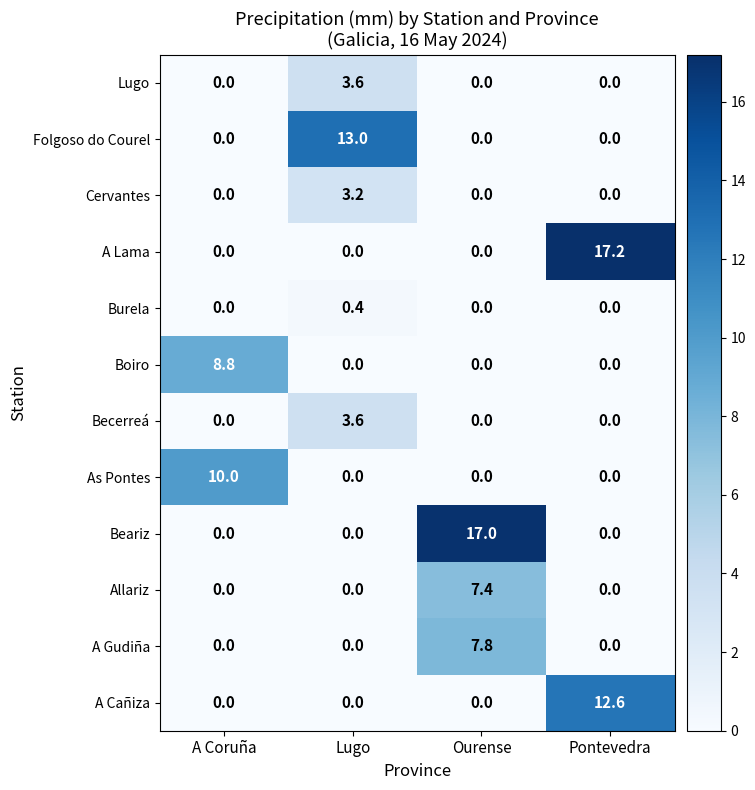

Which series has the largest total across all categories?

A Lama